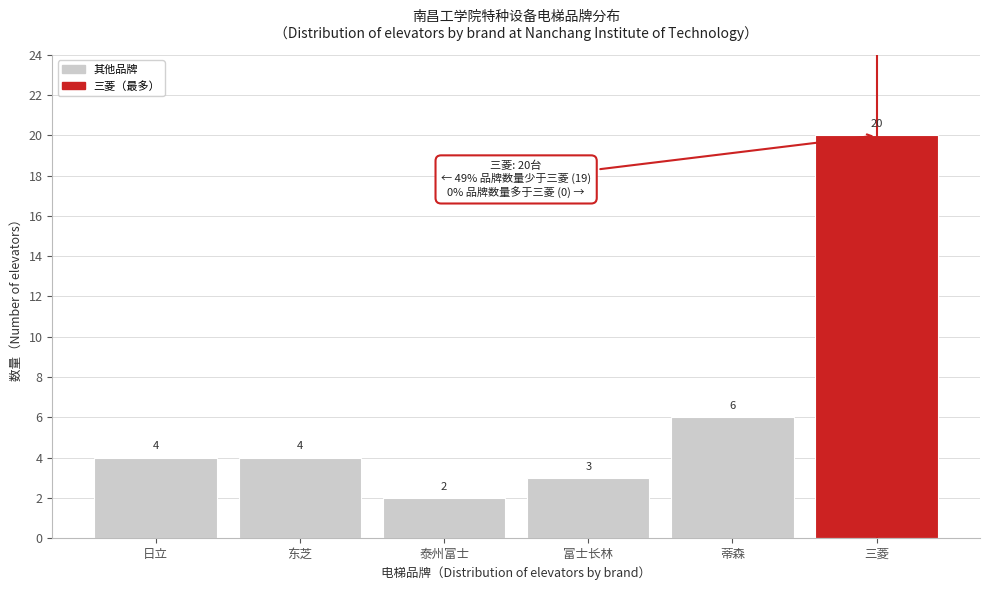

Reading left to right, transcribe all the data shown in this chart.

日立=4	东芝=4	泰州富士=2	富士长林=3	蒂森=6	三菱=20